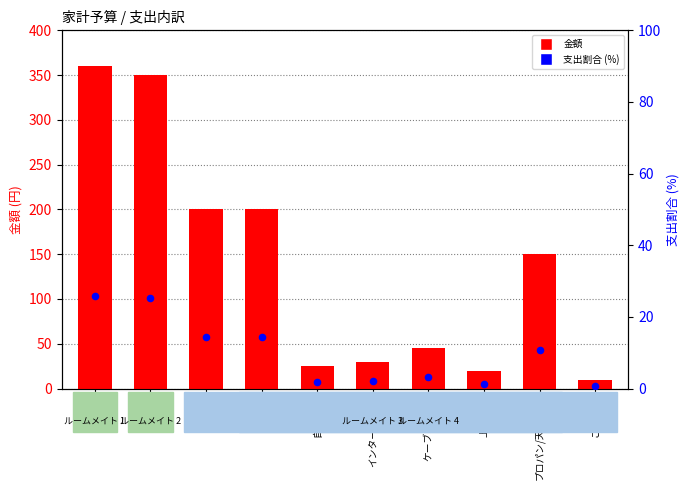

At how many categories does at least one series exceed 112?

5